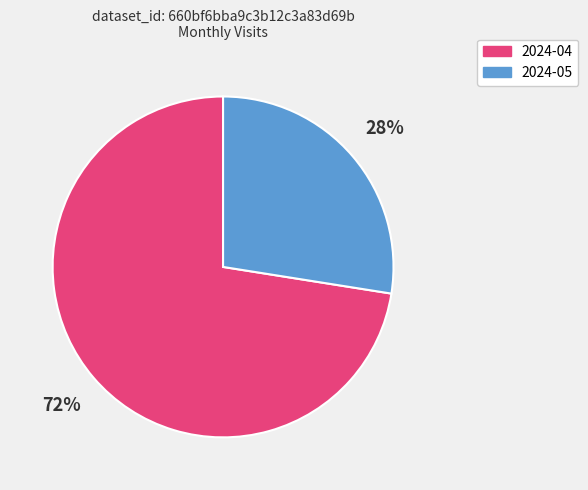

Combined, do 2024-05 and 2024-04 account for over 50%?

Yes